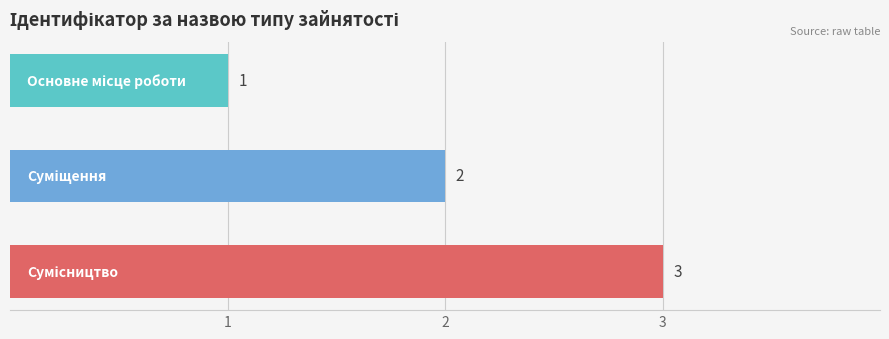

What is the value of the 1st bar from the top?

1